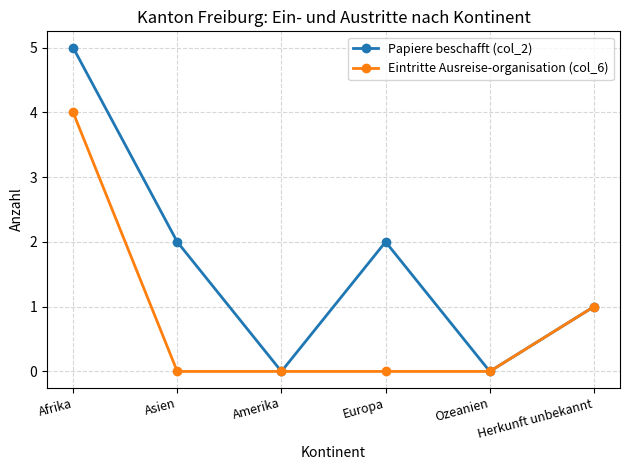

Rank the series by their maximum value, from highest to lowest.

Papiere beschafft (col_2), Eintritte Ausreise-organisation (col_6)